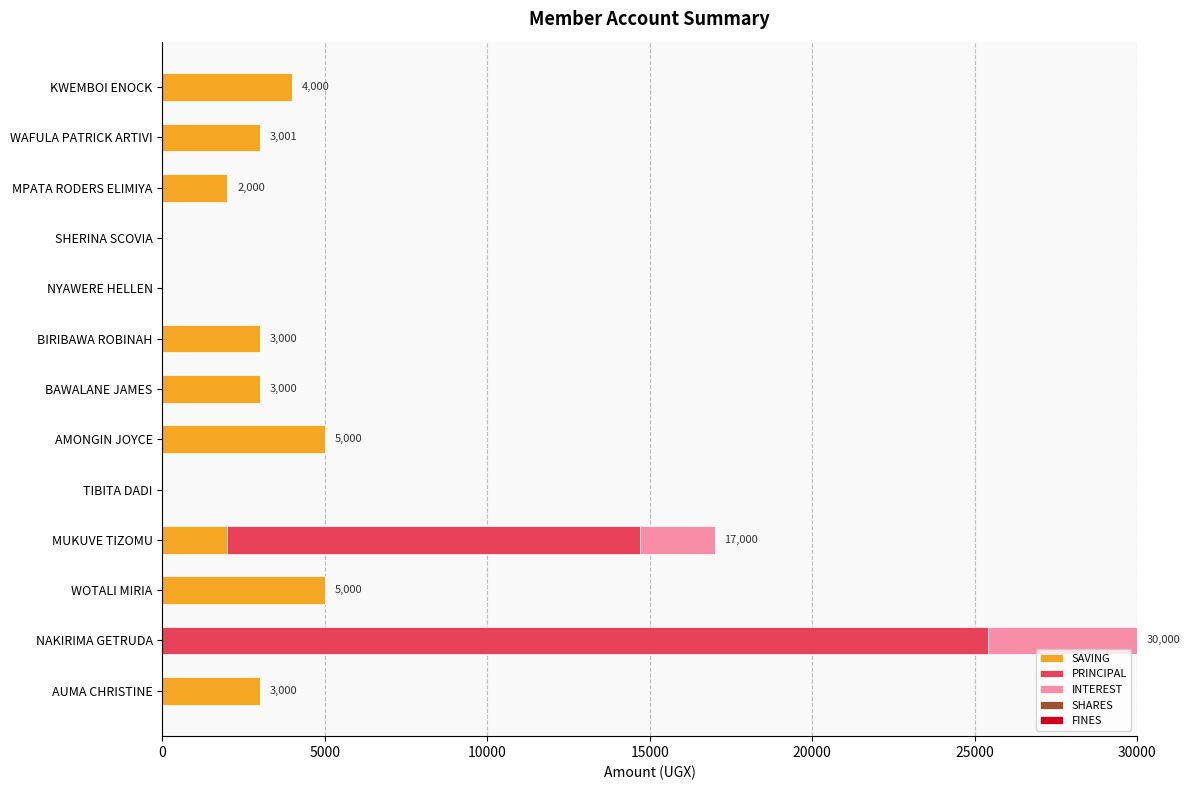

Is it true that SAVING equals 8626 at WOTALI MIRIA?

False